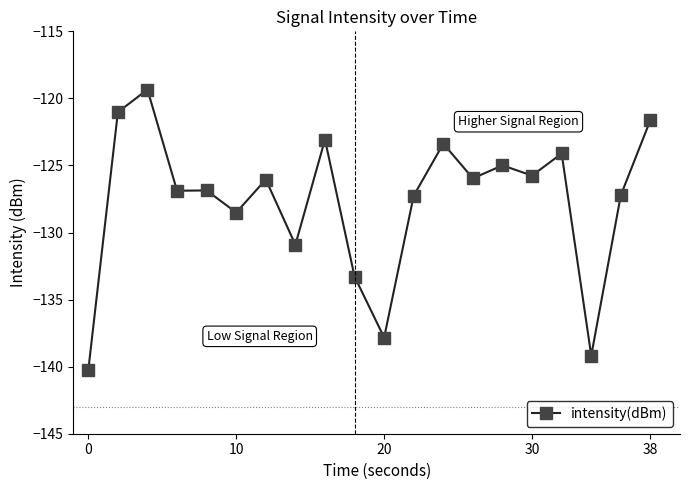

True or false: the data has more than 1 interior local peaks.

True